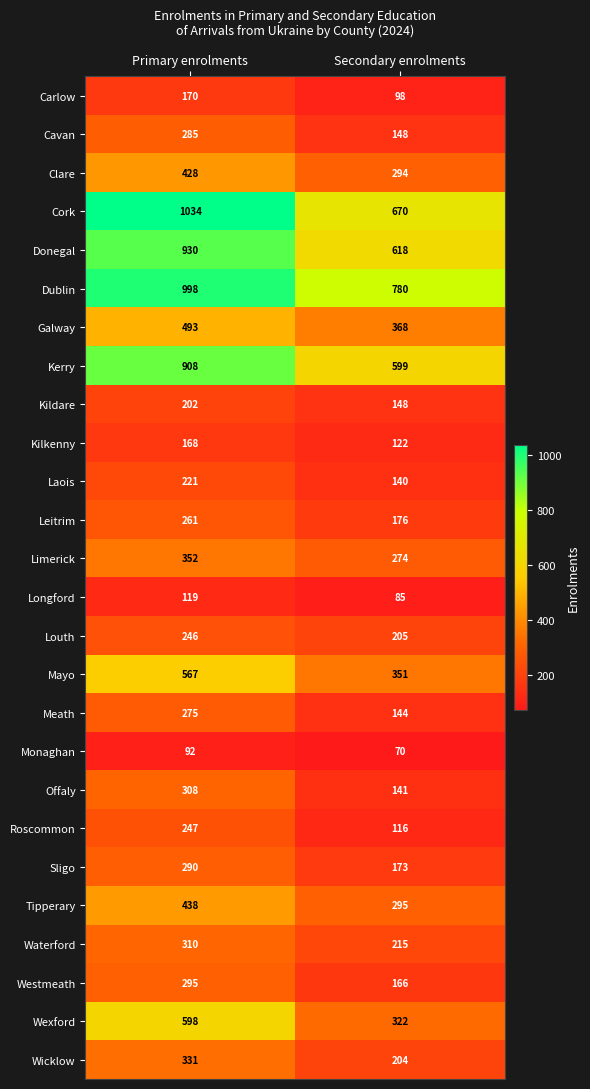

What is the difference between the Monaghan values at Secondary enrolments and Primary enrolments?

22